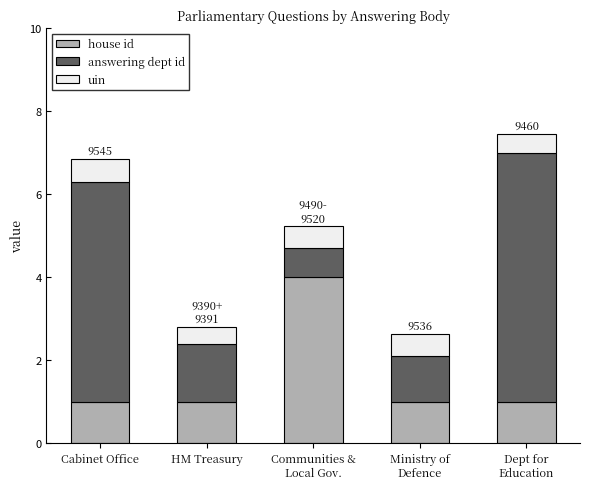

What value does the house id series have at Cabinet Office?

1.0